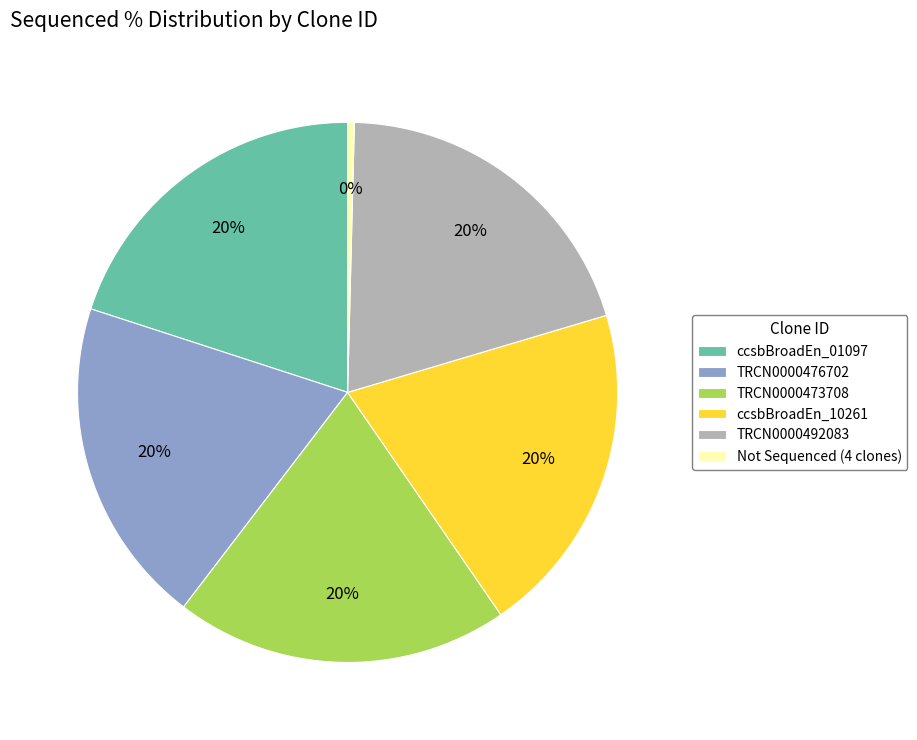

To the nearest percent, what percentage of the pie is TRCN0000492083?

20%